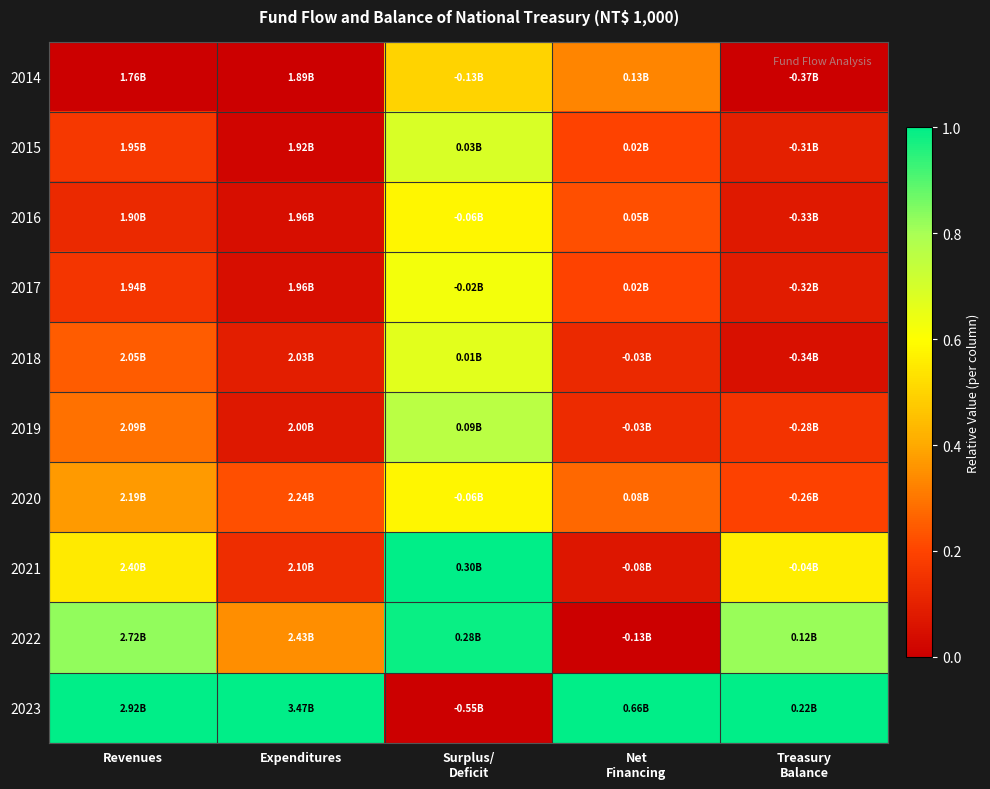

Reading right to left, extract all data points from this chart.

2014: Treasury
Balance=0.0	Net
Financing=0.3	Surplus/
Deficit=0.5	Expenditures=0.0	Revenues=0.0
2015: Treasury
Balance=0.1	Net
Financing=0.2	Surplus/
Deficit=0.7	Expenditures=0.0	Revenues=0.2
2016: Treasury
Balance=0.1	Net
Financing=0.2	Surplus/
Deficit=0.6	Expenditures=0.0	Revenues=0.1
2017: Treasury
Balance=0.1	Net
Financing=0.2	Surplus/
Deficit=0.6	Expenditures=0.0	Revenues=0.2
2018: Treasury
Balance=0.0	Net
Financing=0.1	Surplus/
Deficit=0.7	Expenditures=0.1	Revenues=0.2
2019: Treasury
Balance=0.2	Net
Financing=0.1	Surplus/
Deficit=0.8	Expenditures=0.1	Revenues=0.3
2020: Treasury
Balance=0.2	Net
Financing=0.3	Surplus/
Deficit=0.6	Expenditures=0.2	Revenues=0.4
2021: Treasury
Balance=0.6	Net
Financing=0.1	Surplus/
Deficit=1.0	Expenditures=0.1	Revenues=0.6
2022: Treasury
Balance=0.8	Net
Financing=0.0	Surplus/
Deficit=1.0	Expenditures=0.3	Revenues=0.8
2023: Treasury
Balance=1.0	Net
Financing=1.0	Surplus/
Deficit=0.0	Expenditures=1.0	Revenues=1.0